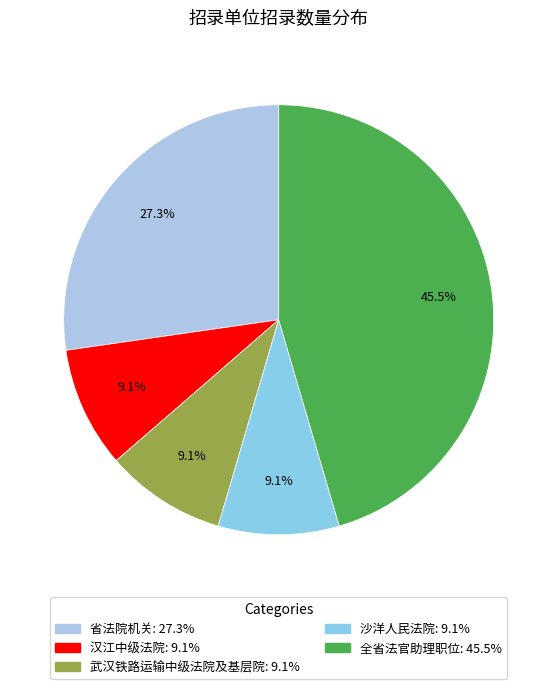

Is there a majority slice in this chart?

No